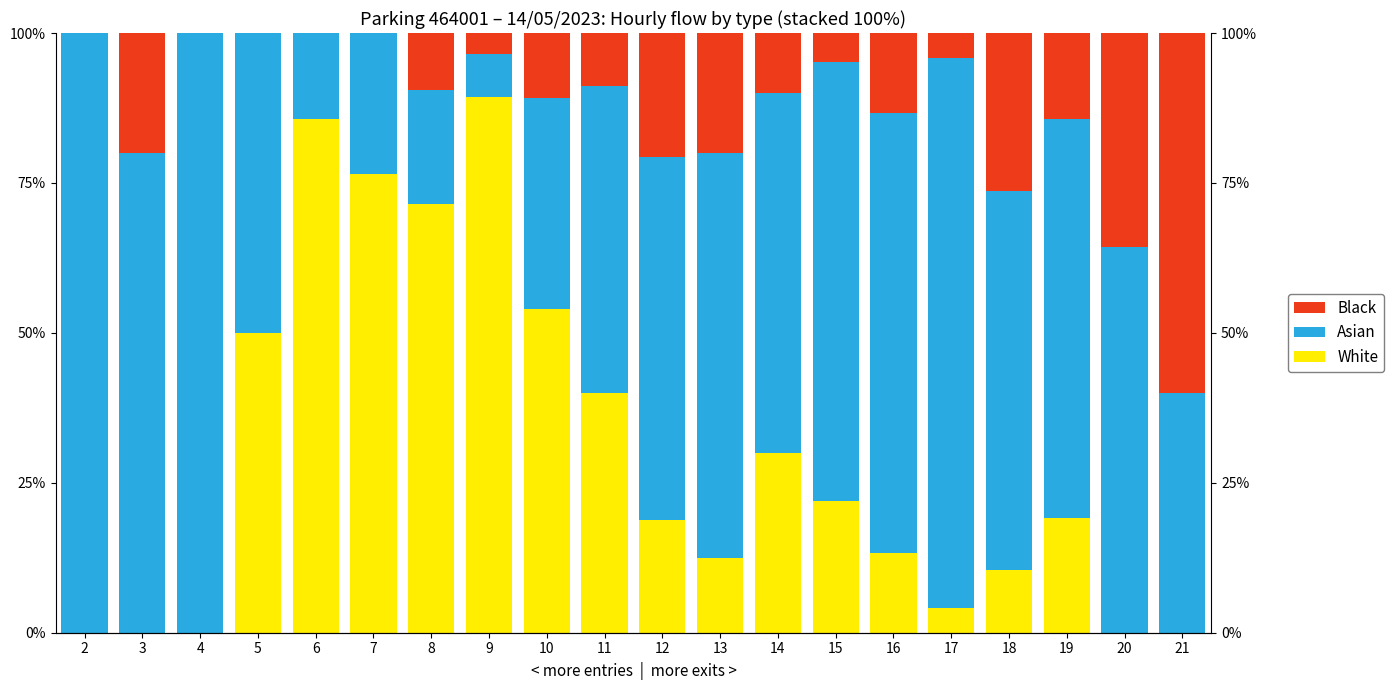

Reading left to right, transcribe all the data shown in this chart.

White: 2=0.0	3=0.0	4=0.0	5=50.0	6=85.7	7=76.5	8=71.4	9=89.3	10=54.1	11=40.0	12=18.9	13=12.5	14=30.0	15=22.0	16=13.3	17=4.2	18=10.5	19=19.0	20=0.0	21=0.0
Asian: 2=100.0	3=80.0	4=100.0	5=50.0	6=14.3	7=23.5	8=19.0	9=7.1	10=35.1	11=51.1	12=60.4	13=67.5	14=60.0	15=73.2	16=73.3	17=91.7	18=63.2	19=66.7	20=64.3	21=40.0
Black: 2=0.0	3=20.0	4=0.0	5=0.0	6=0.0	7=0.0	8=9.5	9=3.6	10=10.8	11=8.9	12=20.8	13=20.0	14=10.0	15=4.9	16=13.3	17=4.2	18=26.3	19=14.3	20=35.7	21=60.0